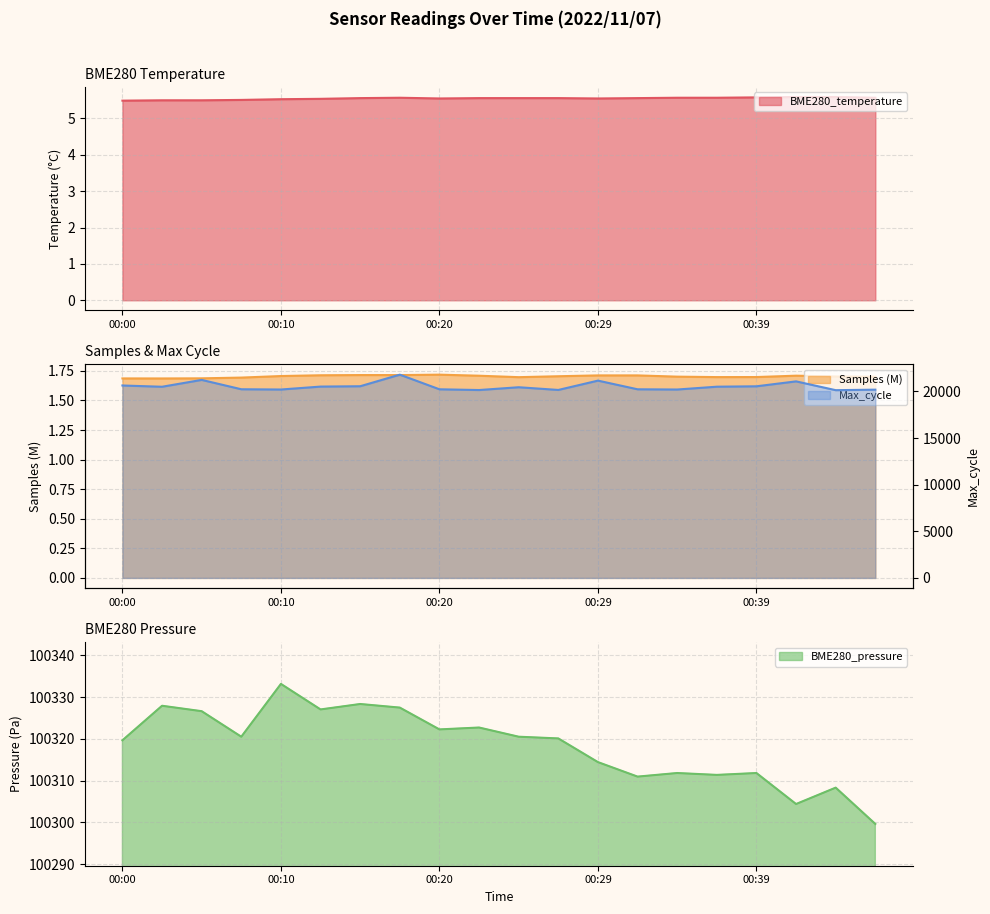

Reading right to left, transcribe all the data shown in this chart.

BME280_temperature: 5.6	5.6	5.6	5.6	5.6	5.6	5.6	5.5	5.6	5.6	5.6	5.5	5.6	5.6	5.5	5.5	5.5	5.5	5.5	5.5
BME280_pressure: 100299.6	100308.3	100304.4	100311.8	100311.4	100311.8	100310.9	100314.4	100320.1	100320.5	100322.7	100322.2	100327.5	100328.3	100327.0	100333.1	100320.5	100326.6	100327.9	100319.6
Samples: 1.7	1.7	1.7	1.7	1.7	1.7	1.7	1.7	1.7	1.7	1.7	1.7	1.7	1.7	1.7	1.7	1.7	1.7	1.7	1.7
Max_cycle: 20184.0	20129.0	21073.0	20545.0	20502.0	20200.0	20224.0	21153.0	20154.0	20444.0	20144.0	20224.0	21793.0	20551.0	20514.0	20200.0	20228.0	21231.0	20496.0	20631.0